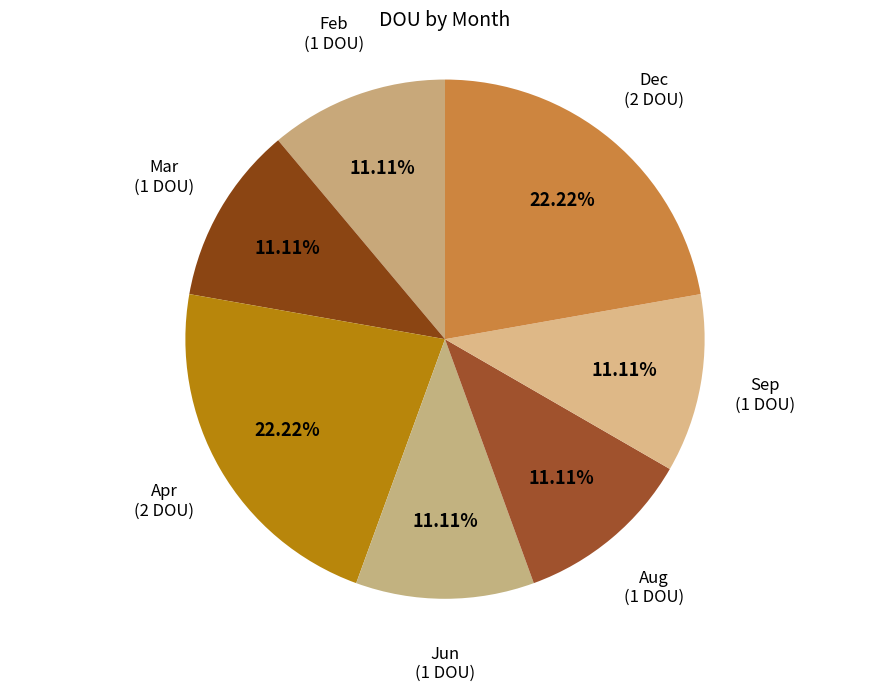

Count the number of slices in the pie.

7